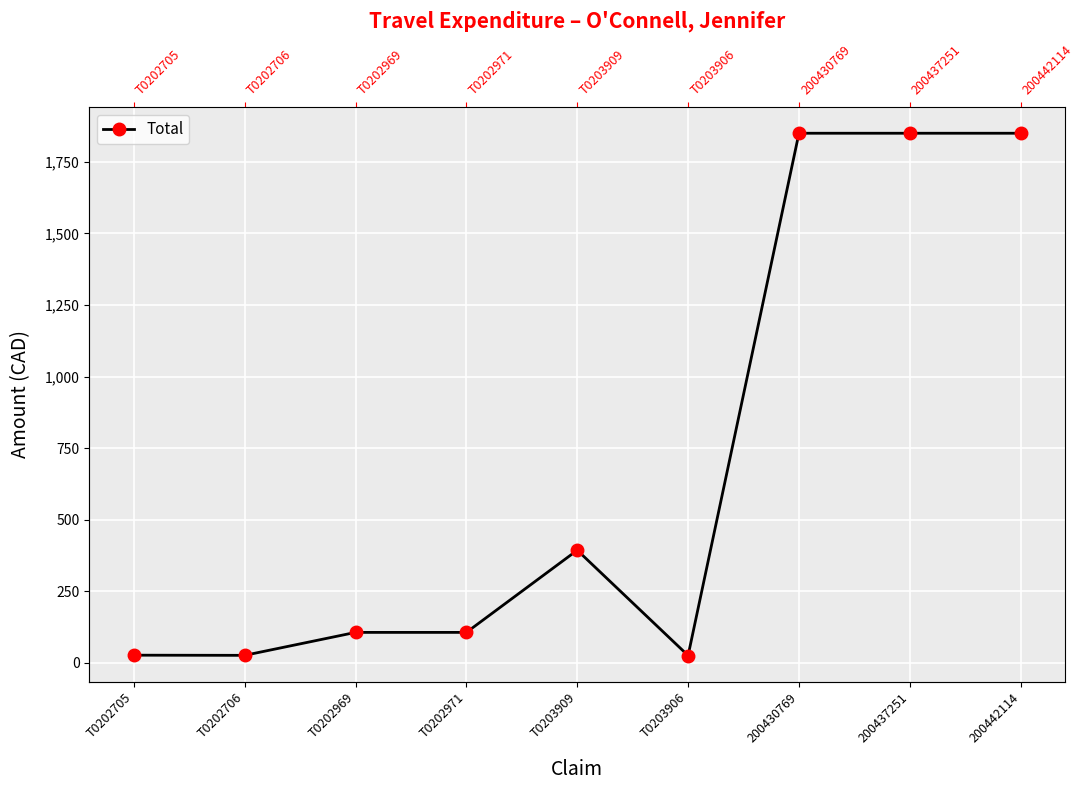

What is the difference between the maximum and minimum values?

1824.9